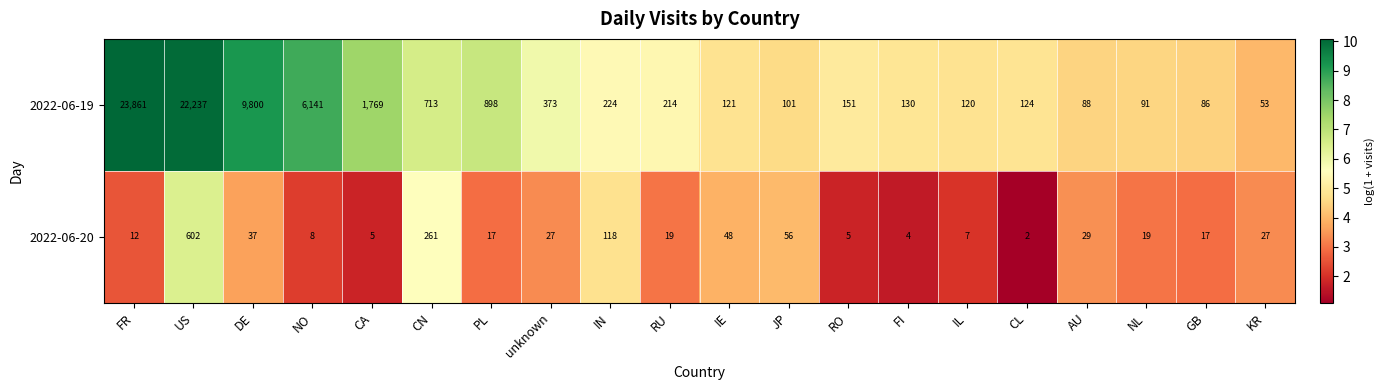

What is the minimum value for 2022-06-19?

53